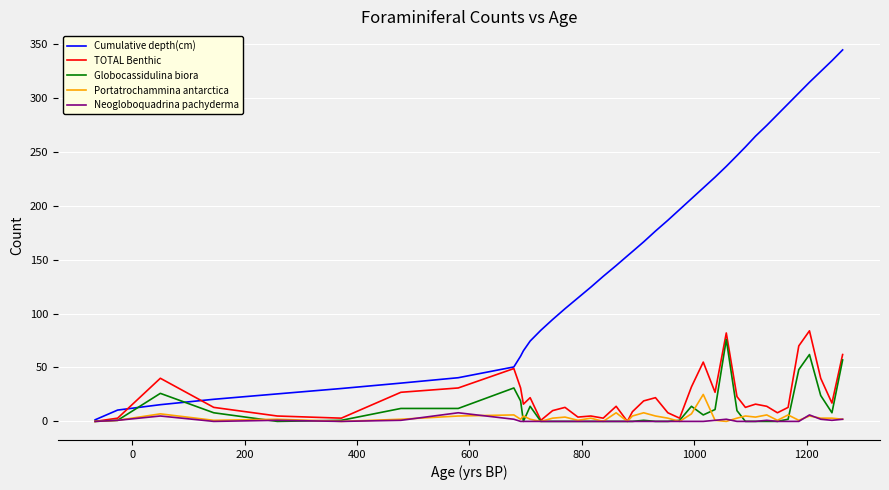

What is the sum of all Globocassidulina biora values?

444.0